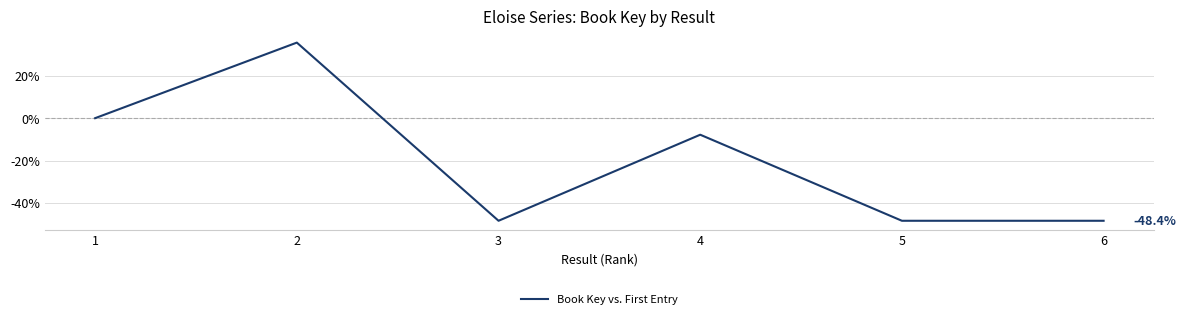

Reading right to left, extract all data points from this chart.

-48.4	-48.4	-7.8	-48.4	35.6	0.0